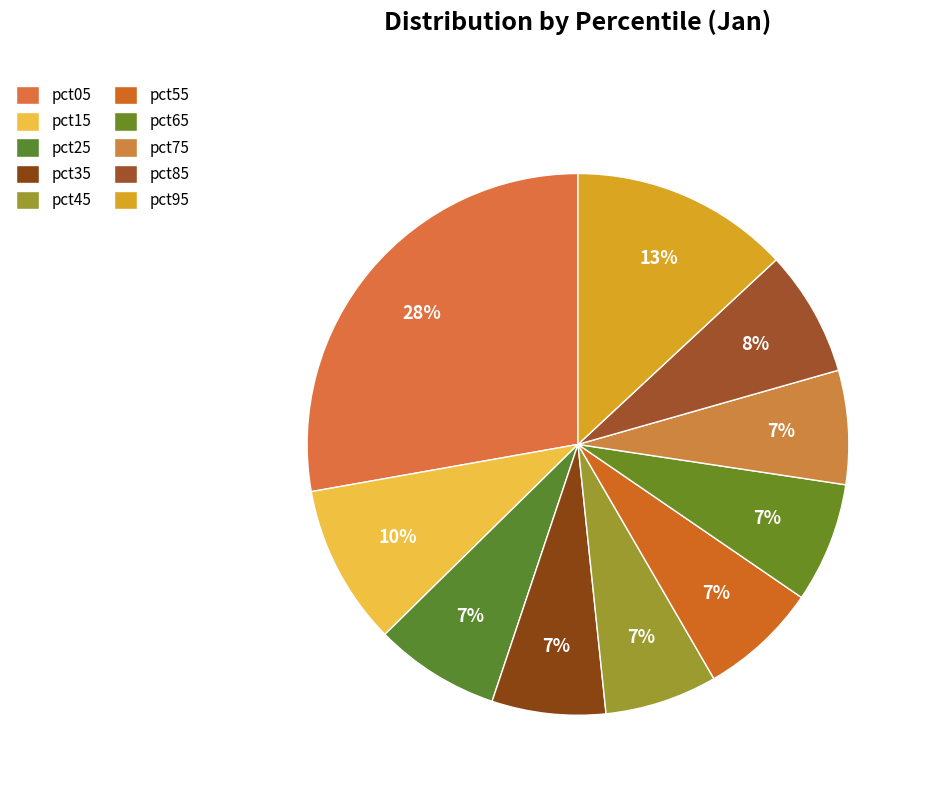

Count the number of slices in the pie.

10